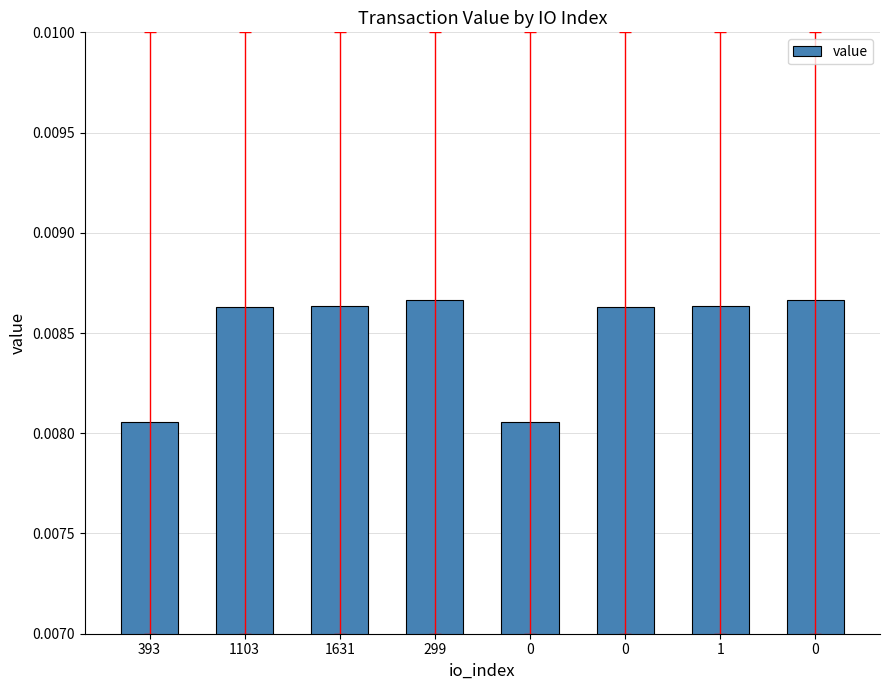

List the labels in order of value, largest first.

299, 0, 1631, 1, 1103, 0, 393, 0